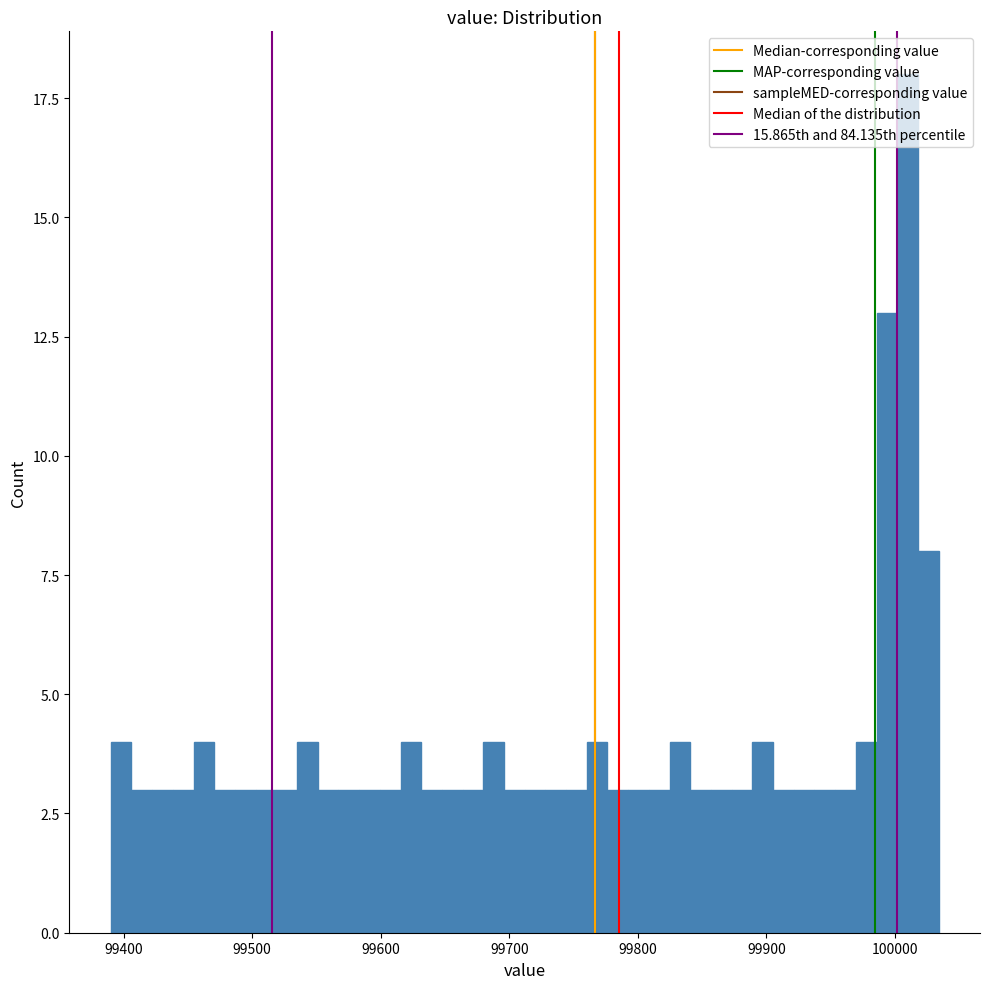

Read against the x-axis, roughly where is the centre of the tallest bar?

100010